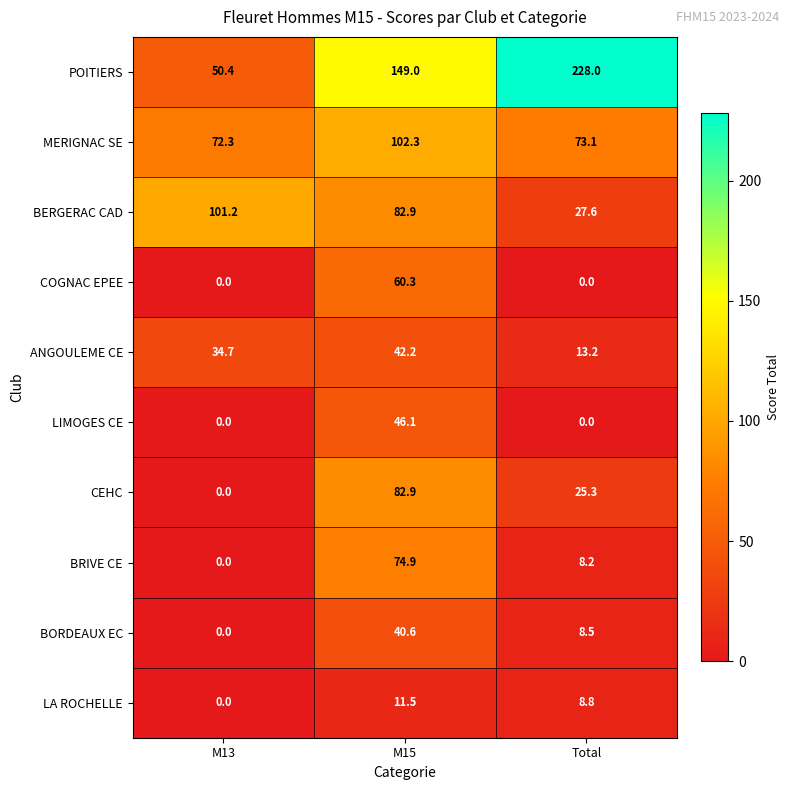

How many distinct data groups are displayed?

10